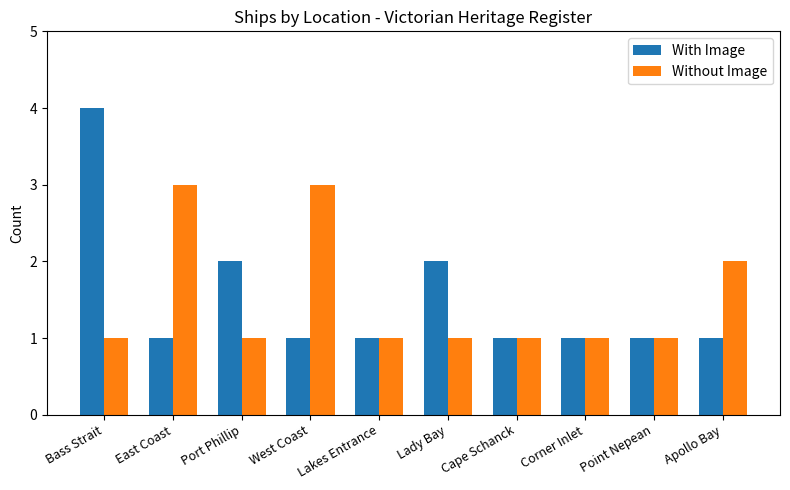

What is the difference between the second highest and minimum values in the With Image series?

1